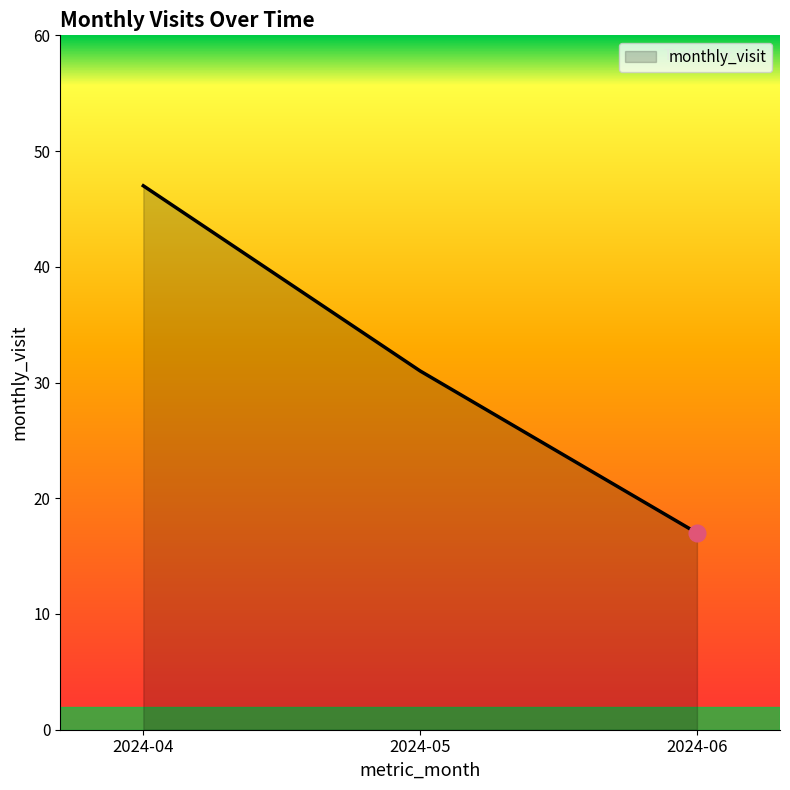

What is the average value?

32